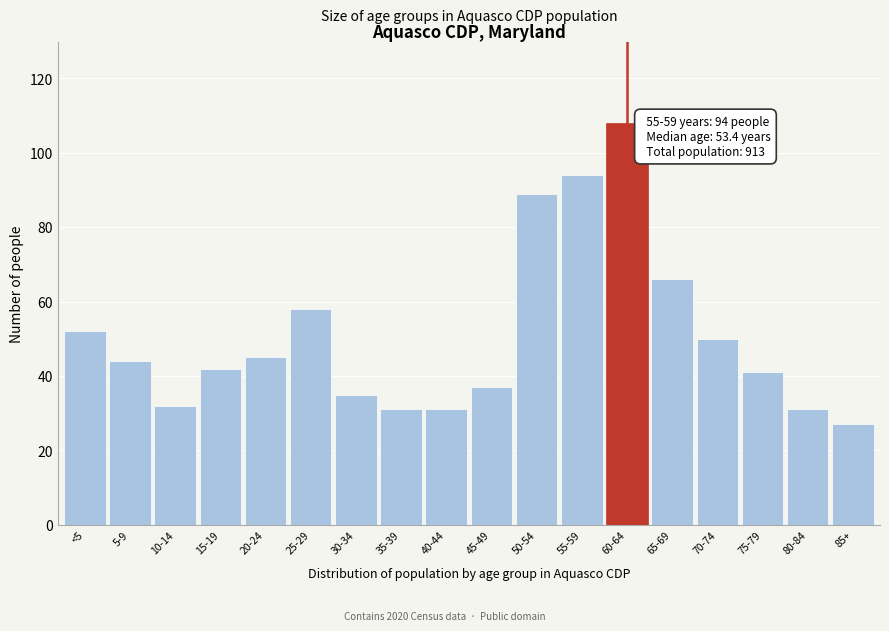

Reading left to right, what are all the values shown in this chart?

52	44	32	42	45	58	35	31	31	37	89	94	108	66	50	41	31	27